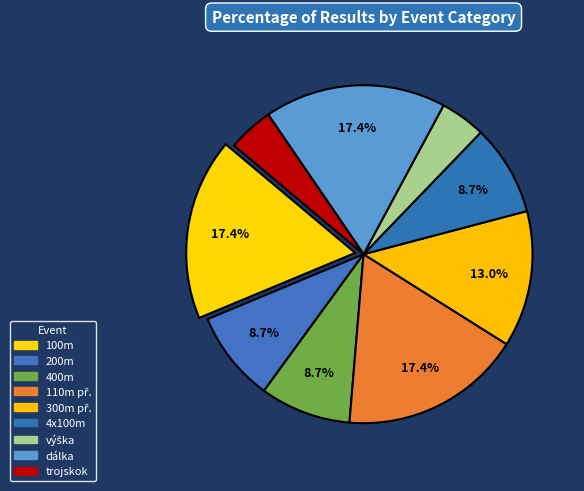

Is there a majority slice in this chart?

No